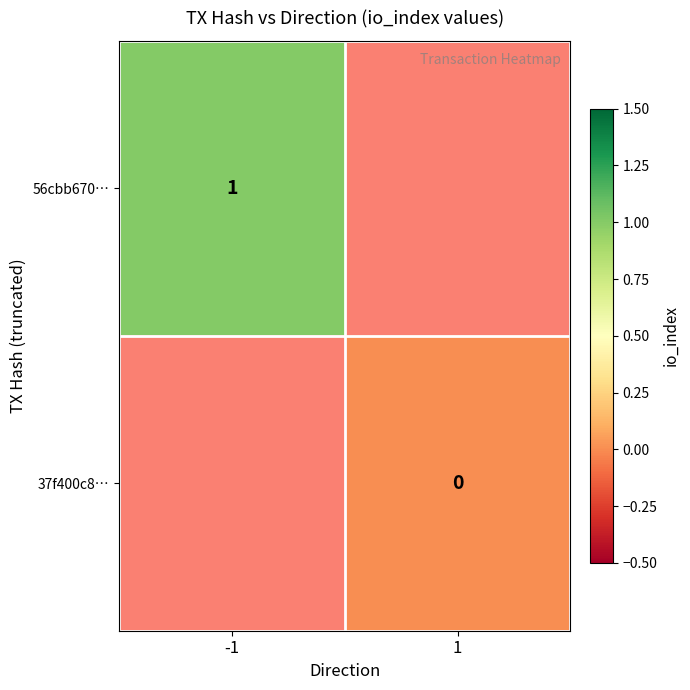

The value of 56cbb670… at -1 is 0. True or false?

False